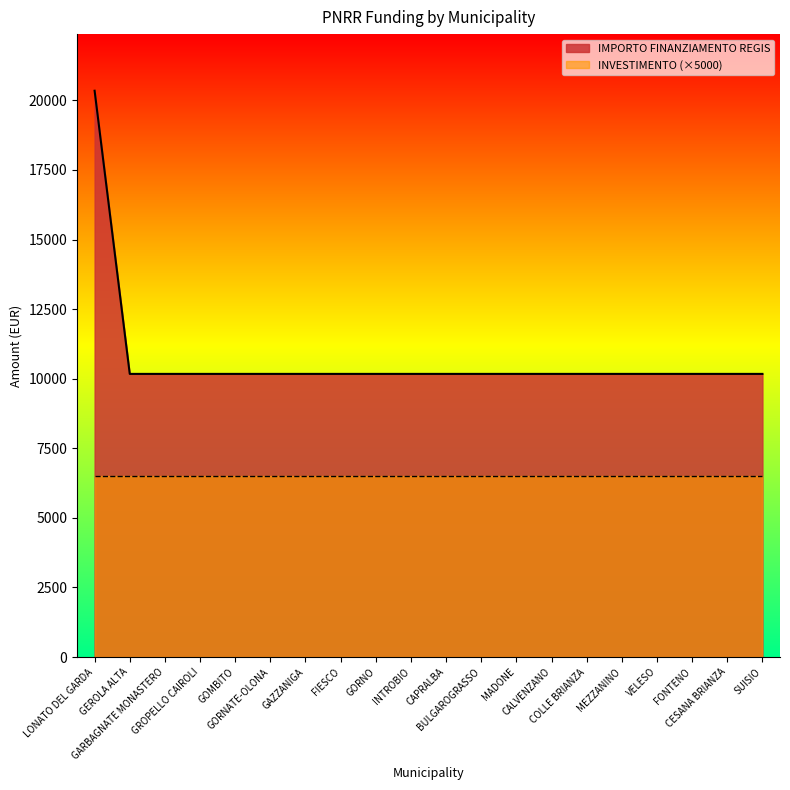

Which has a higher value, FIESCO or BULGAROGRASSO?

FIESCO